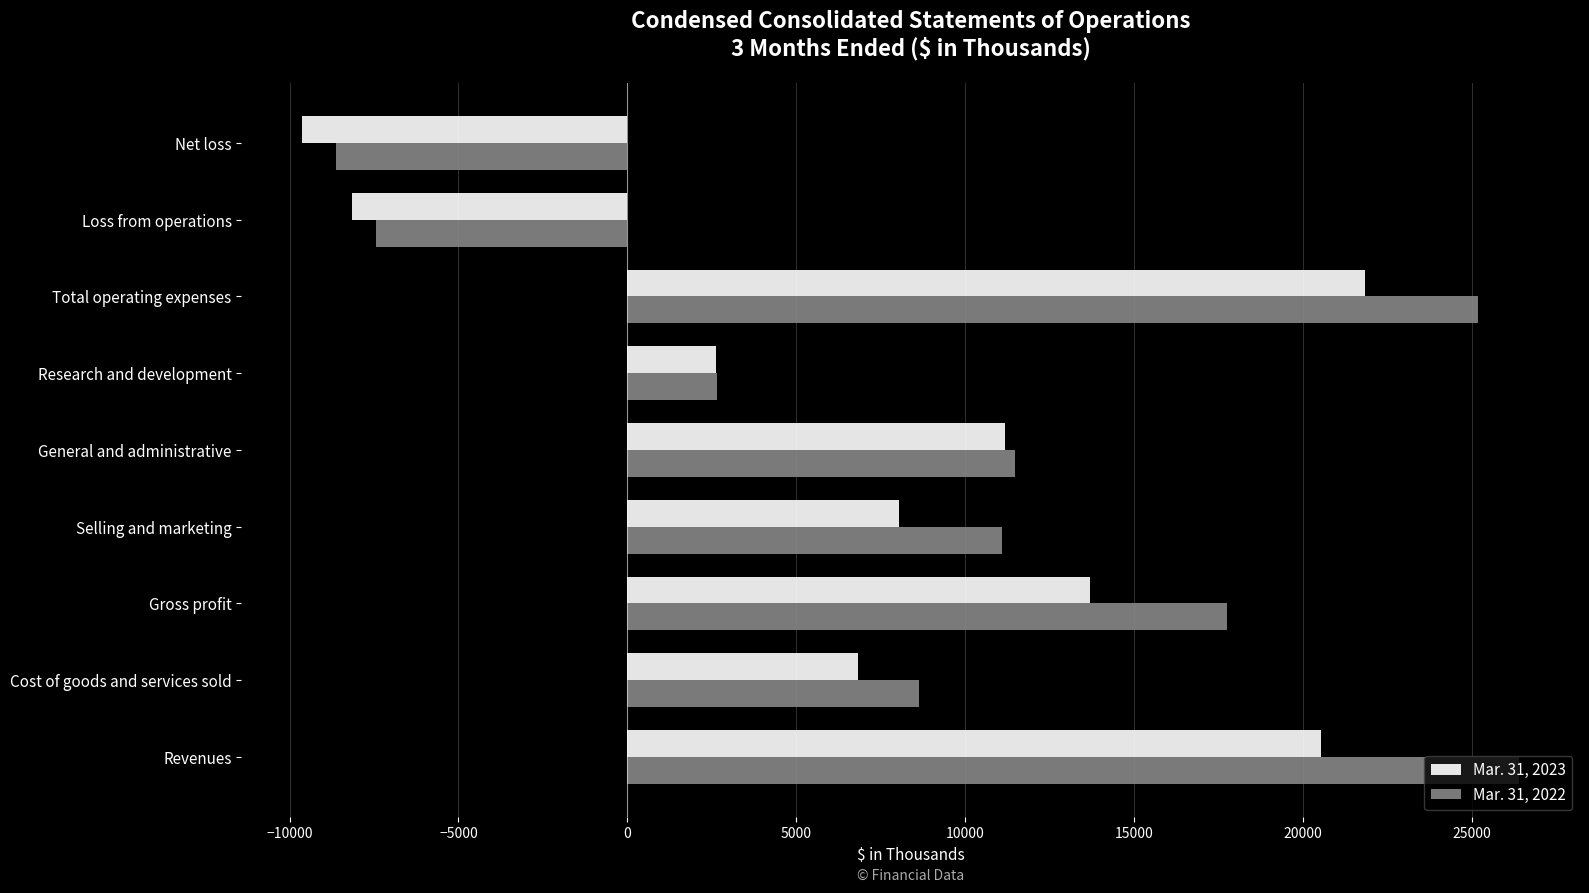

Where is Mar. 31, 2023 nearest to the value 6115?

Cost of goods and services sold